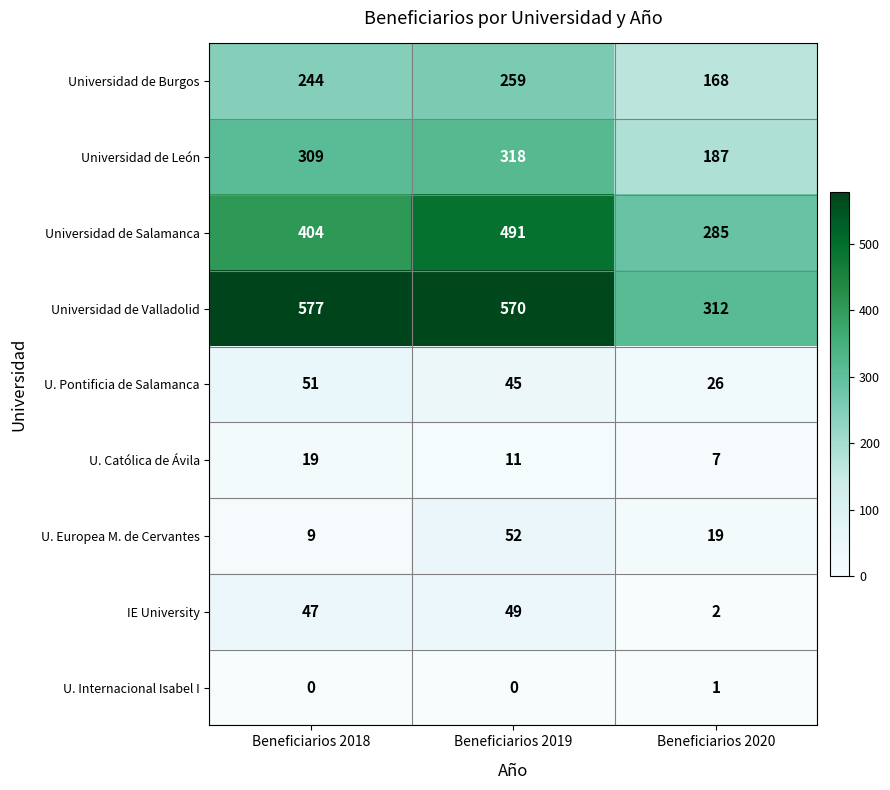

Reading left to right, transcribe all the data shown in this chart.

Universidad de Burgos: 244	259	168
Universidad de León: 309	318	187
Universidad de Salamanca: 404	491	285
Universidad de Valladolid: 577	570	312
U. Pontificia de Salamanca: 51	45	26
U. Católica de Ávila: 19	11	7
U. Europea M. de Cervantes: 9	52	19
IE University: 47	49	2
U. Internacional Isabel I: 0	0	1